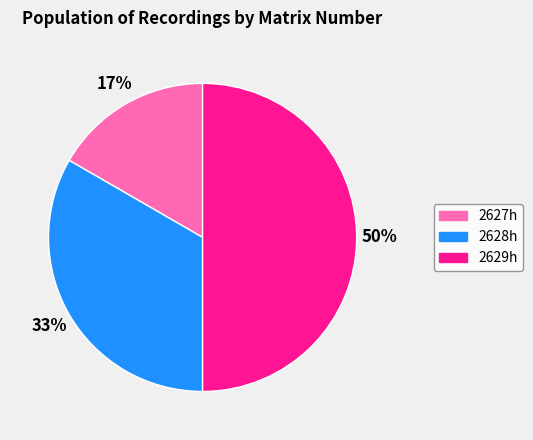

Which category has the smallest portion of the pie?

2627h